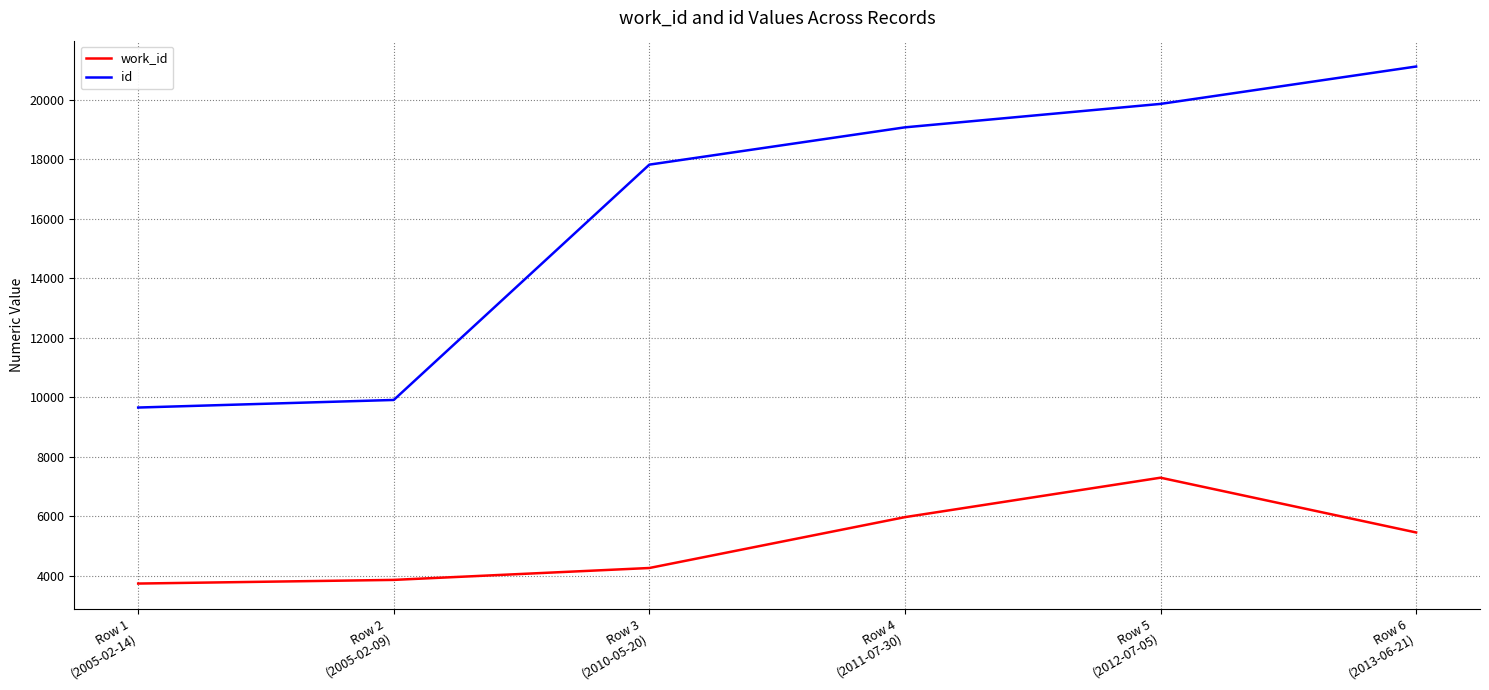

True or false: work_id and id cross at least once.

False